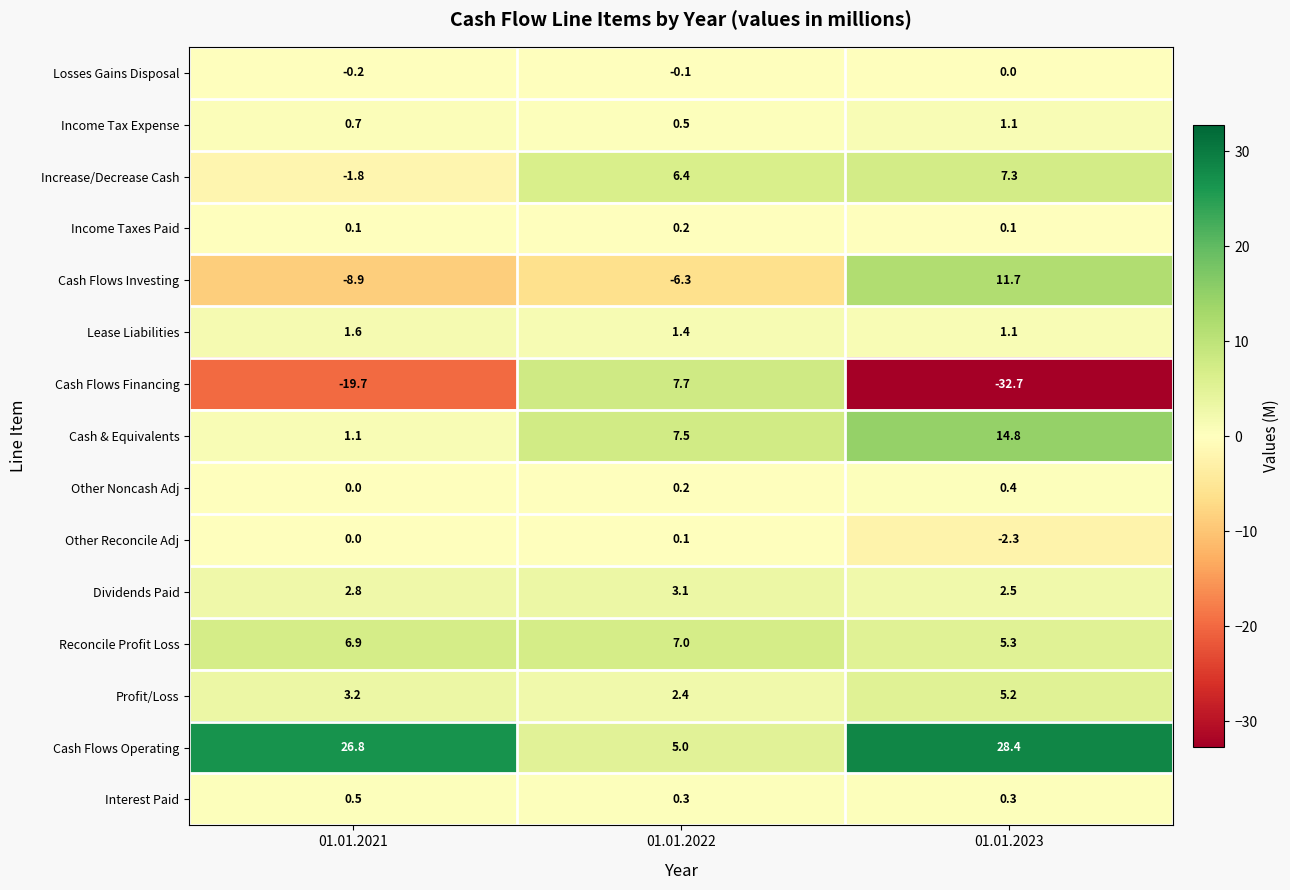

True or false: Lease Liabilities has a value of 1.8 at 01.01.2023.

False